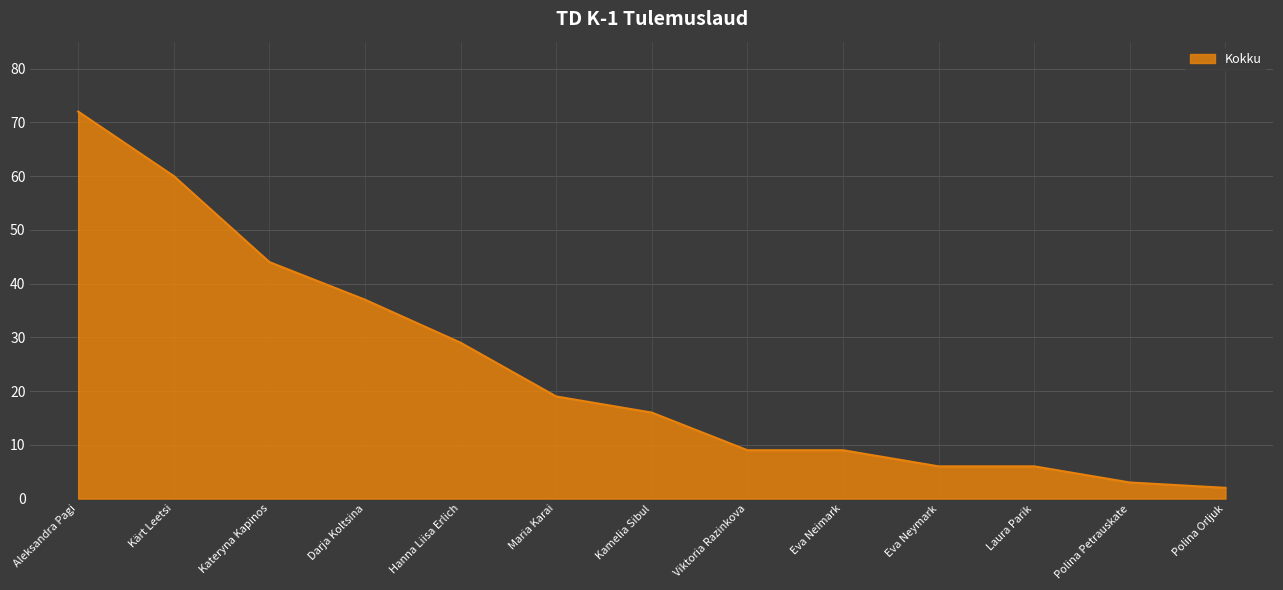

Where is the data nearest to the value 37?

Darja Koltsina